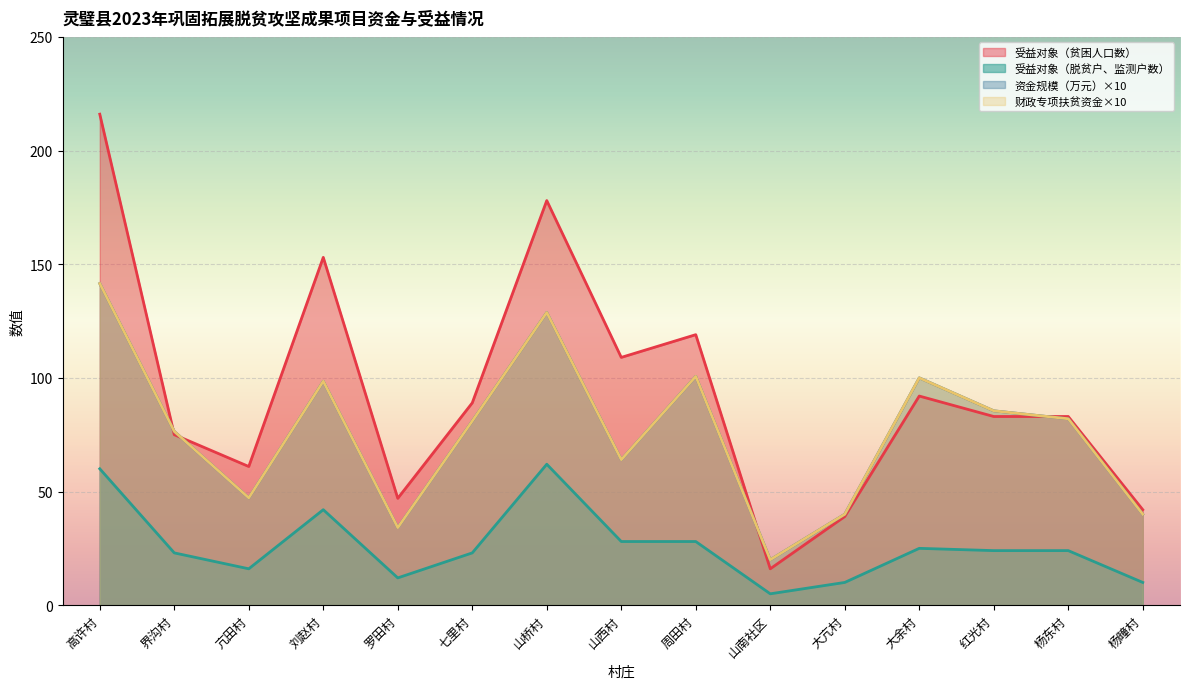

Between 亢田村 and 山西村, which series saw the biggest shift?

受益对象（贫困人口数）